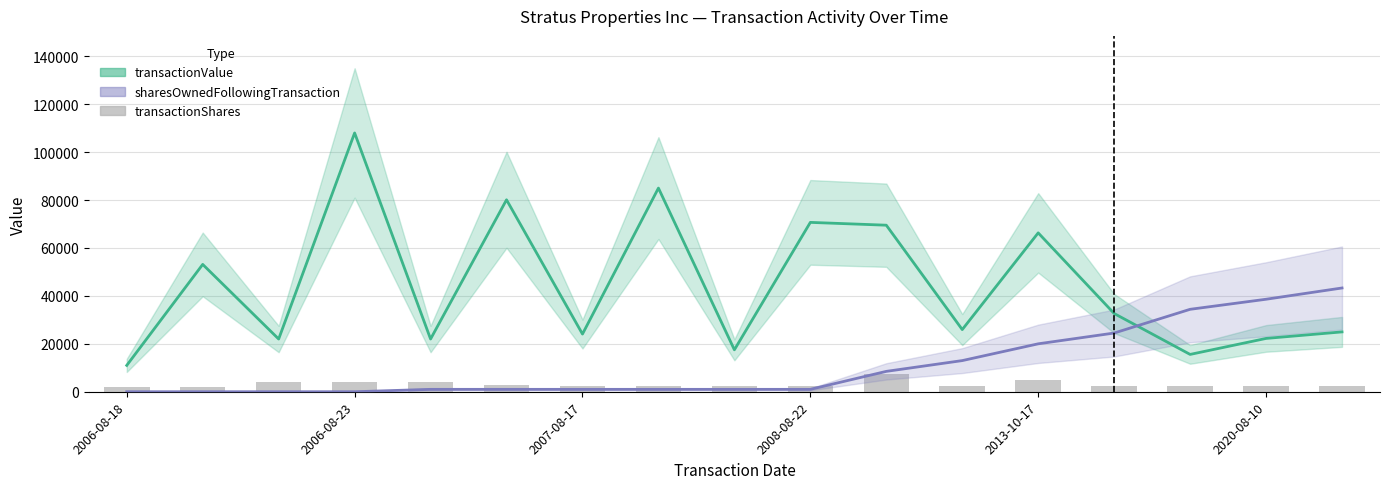

What is the difference between the maximum and minimum values in the transactionValue series?

97000